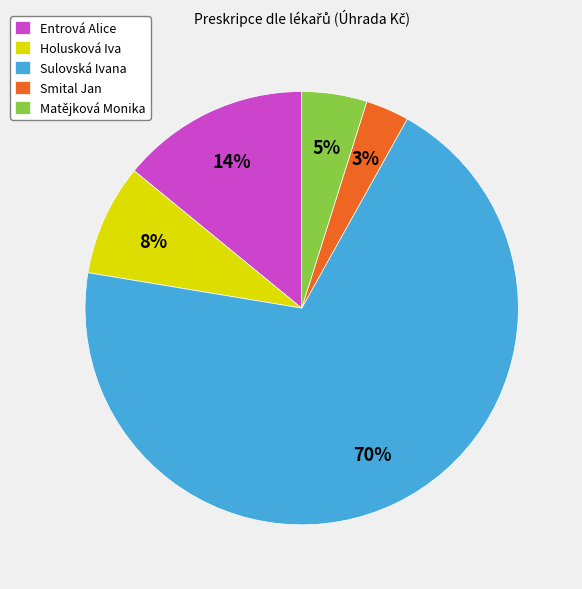

To the nearest percent, what percentage of the pie is Matějková Monika?

5%